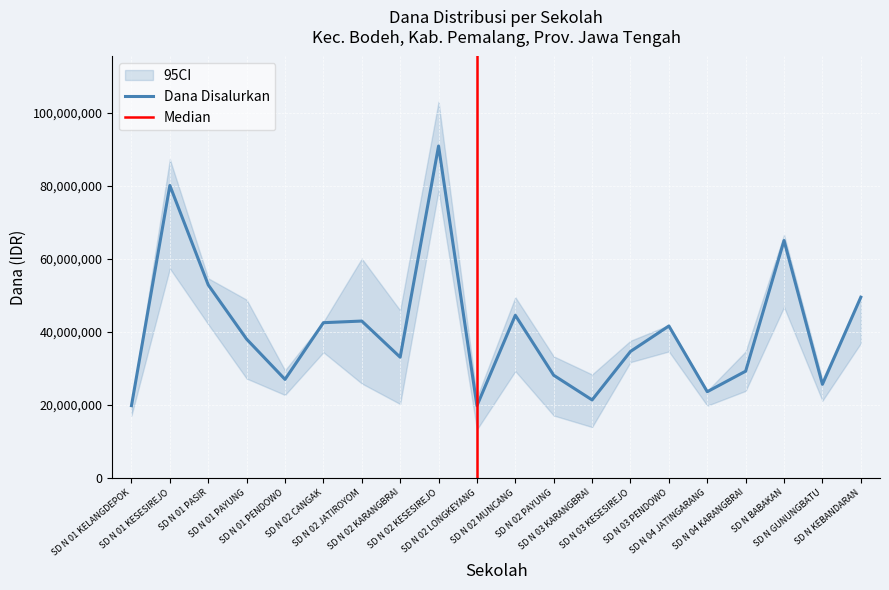

What is the label of the 2nd point from the right?

SD N GUNUNGBATU